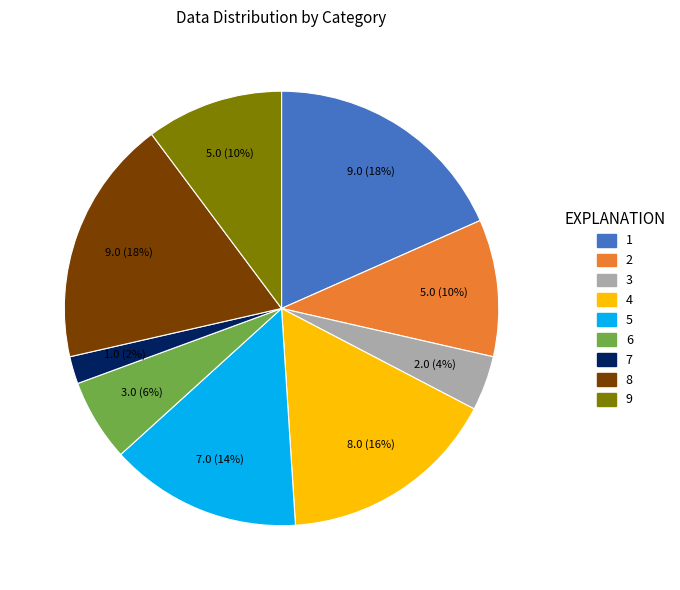

The 9 slice represents 10% of the pie. True or false?

True